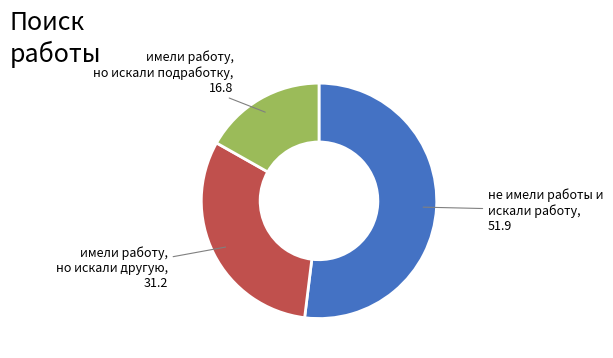

Is there a majority slice in this chart?

Yes